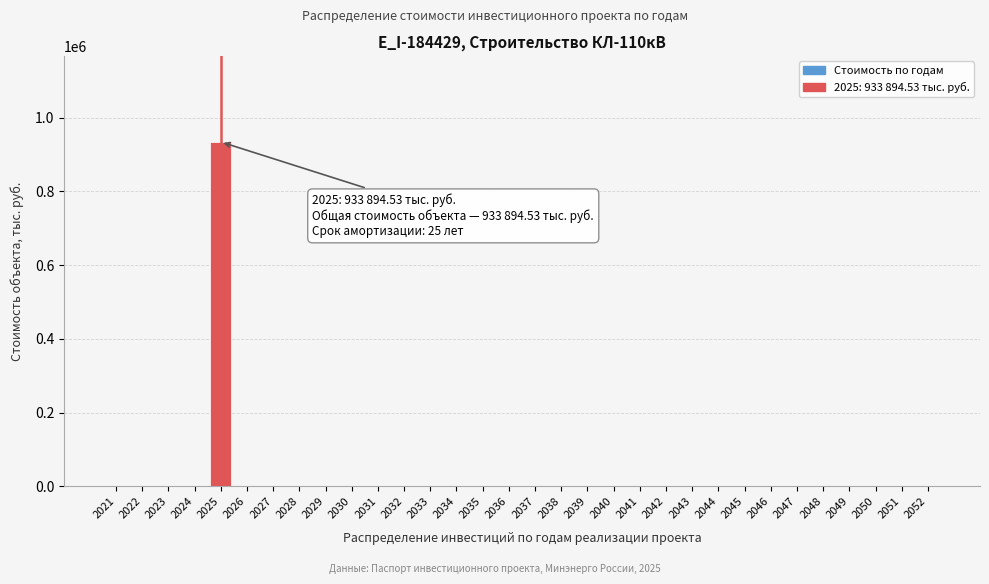

The value at 2041 is -435454.9. True or false?

False